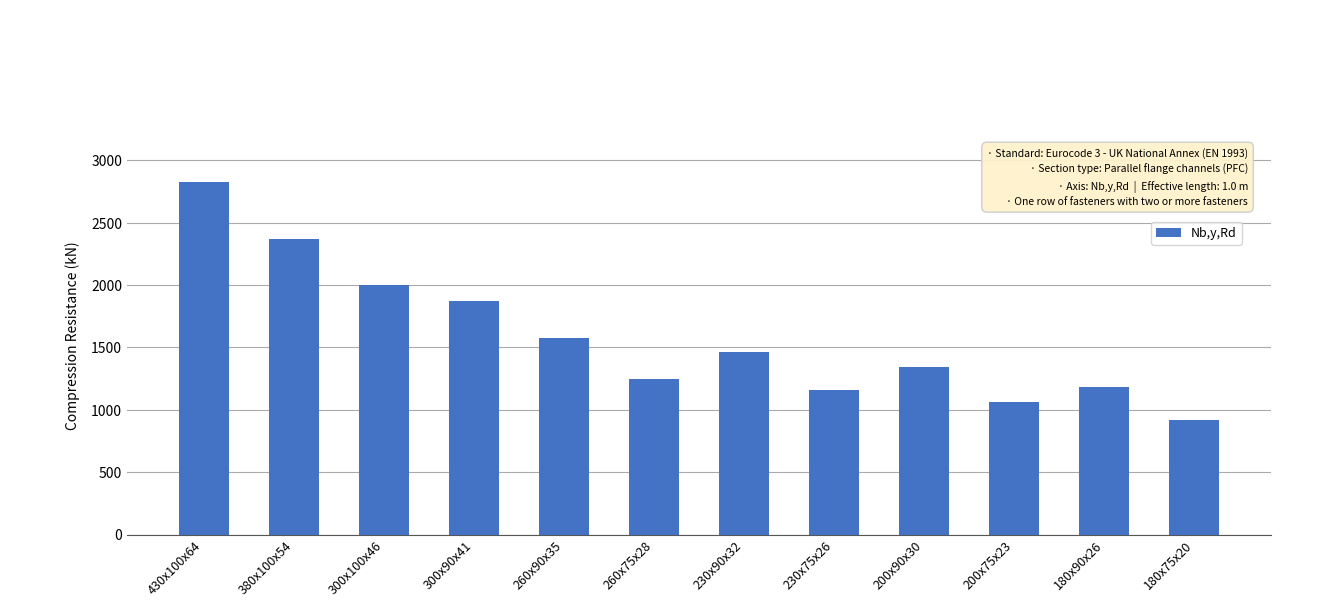

What is the value of the 6th bar from the left?

1250